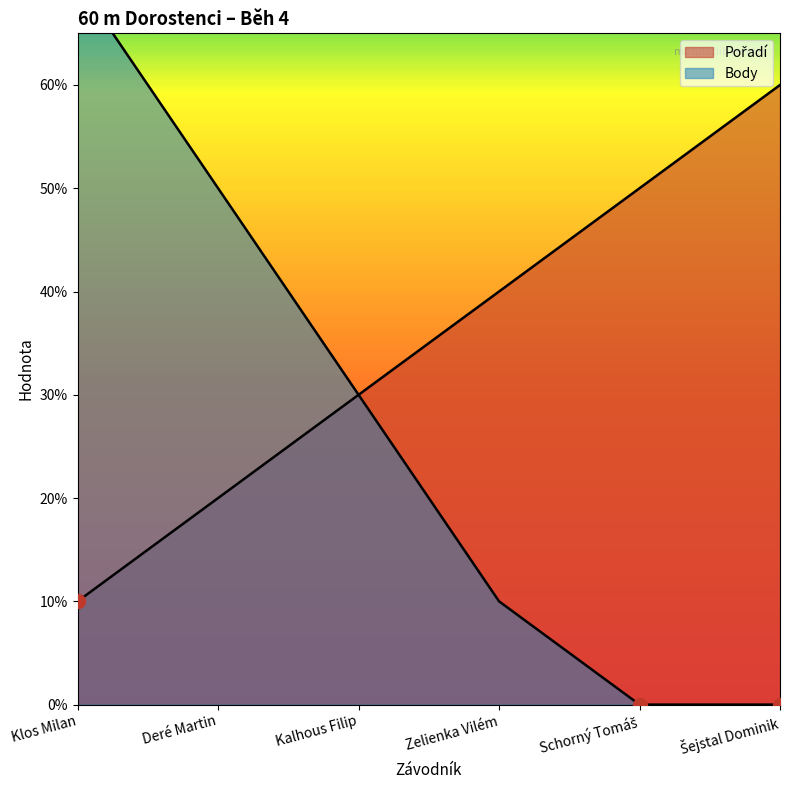

List the series in order of their overall mean, highest first.

Pořadí, Body